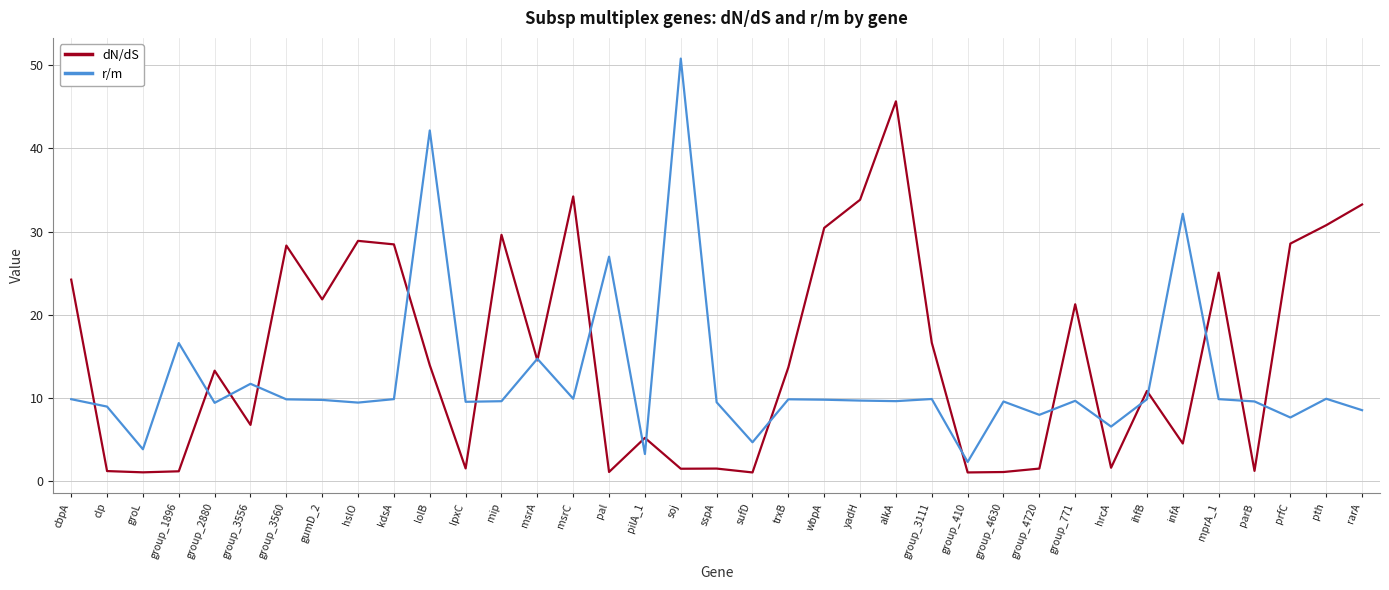

The value of r/m at prfC is 11.1. True or false?

False